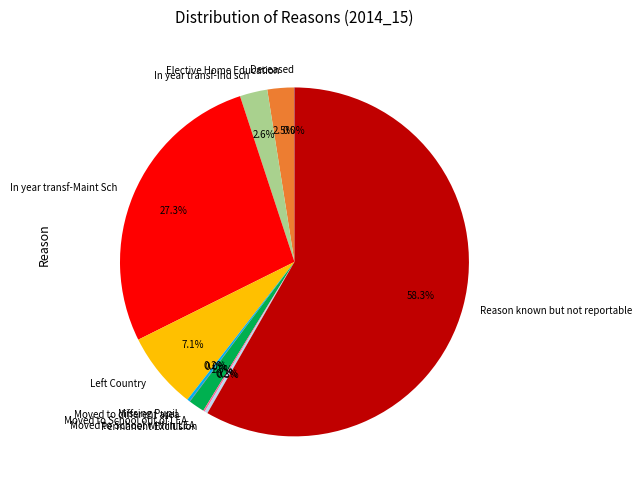

Does any single category account for the majority?

Yes